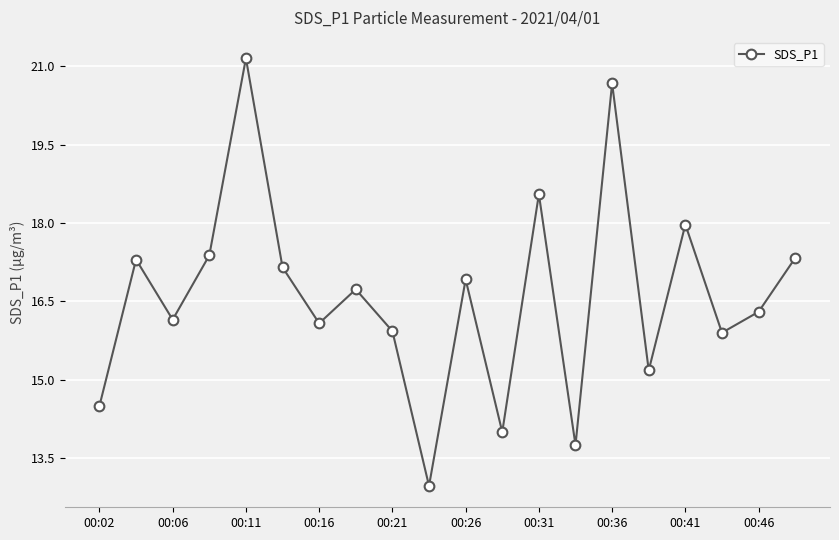

How many data points are less than 16?

7